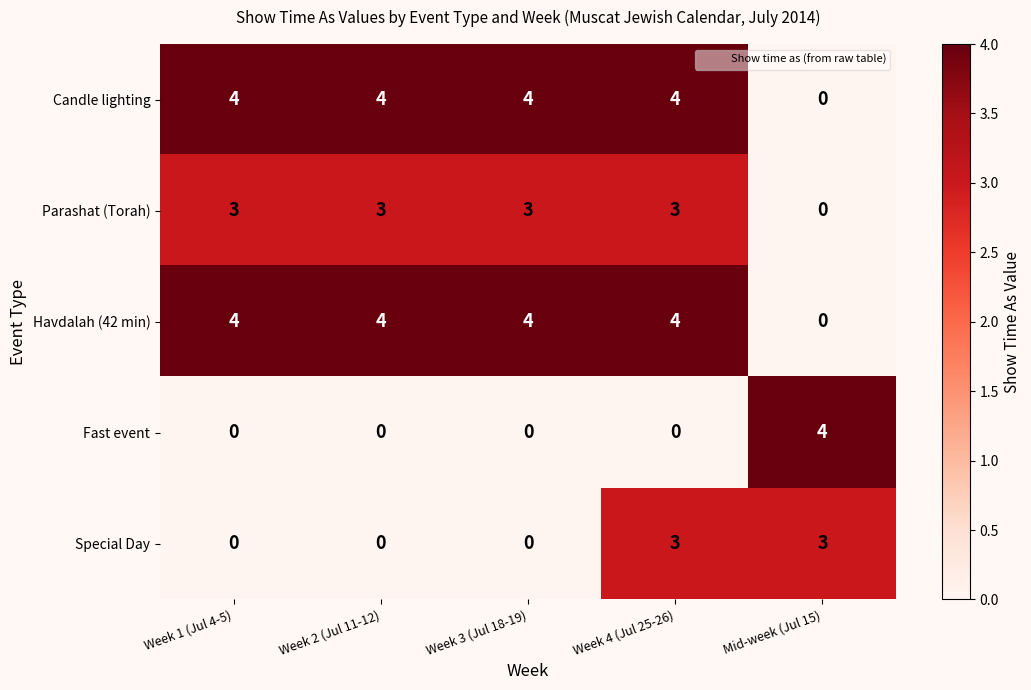

Reading left to right, what are all the values shown in this chart?

Candle lighting: 4	4	4	4	0
Parashat (Torah): 3	3	3	3	0
Havdalah (42 min): 4	4	4	4	0
Fast event: 0	0	0	0	4
Special Day: 0	0	0	3	3